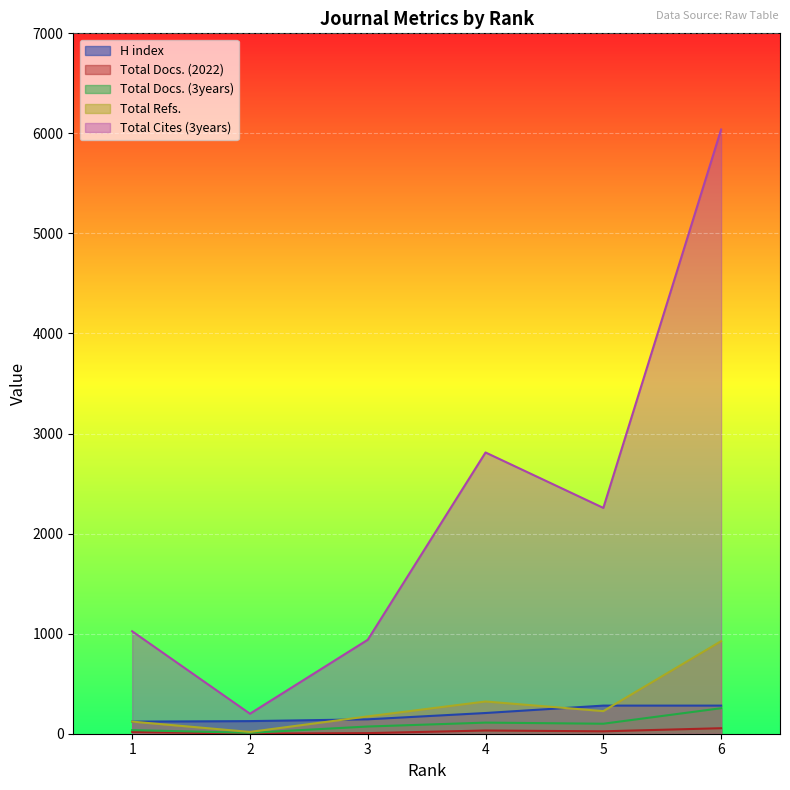

Reading left to right, transcribe all the data shown in this chart.

H index: 121	126	144	207	281	281
Total Docs. (2022): 18	1	6	32	24	55
Total Docs. (3years): 36	9	72	111	100	255
Total Refs.: 121	18	173	322	226	925
Total Cites (3years): 1024	200	939	2811	2257	6039